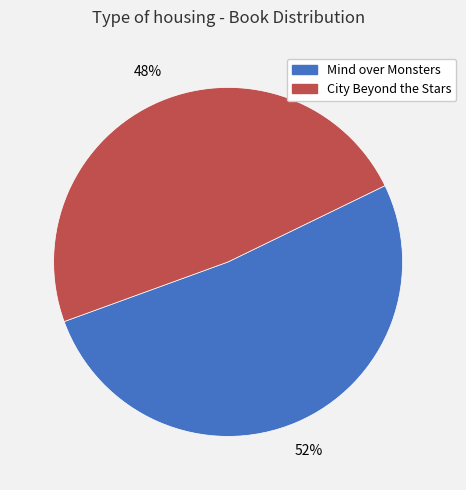

How many slices are in this pie chart?

2